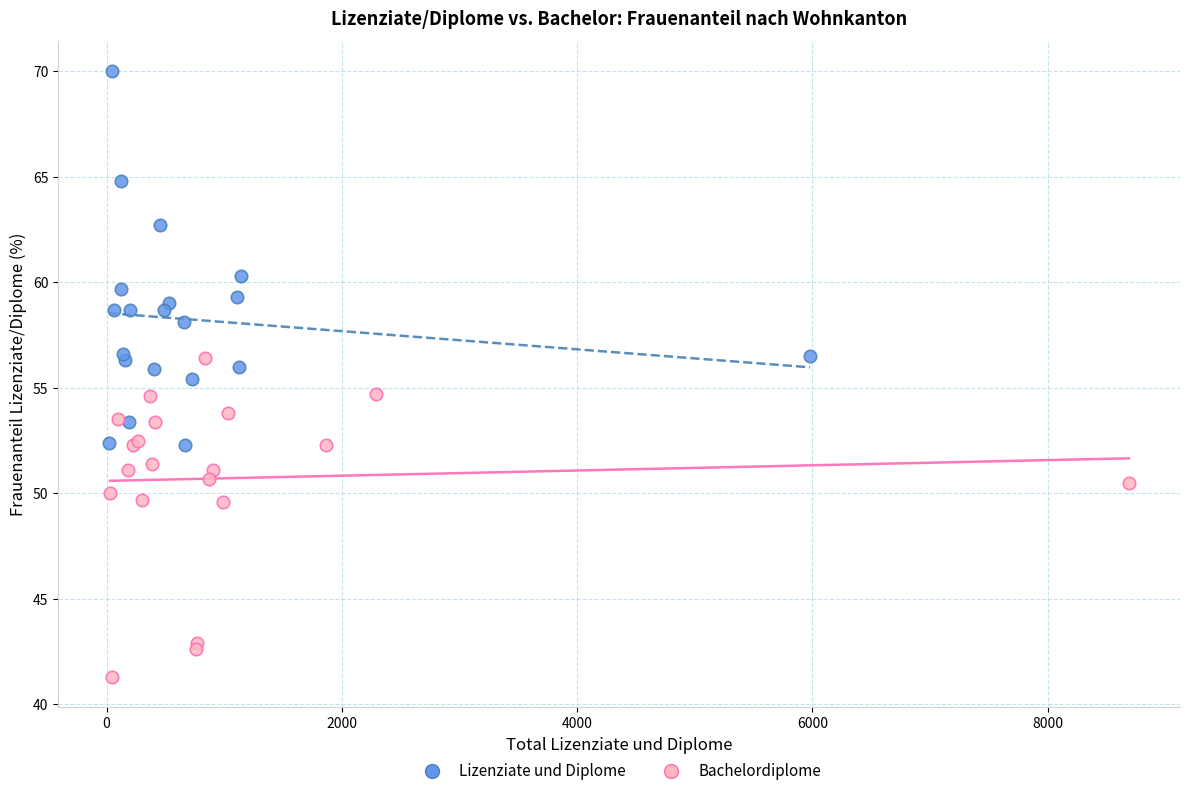

Which series has the widest spread of Y values?

Lizenziate und Diplome